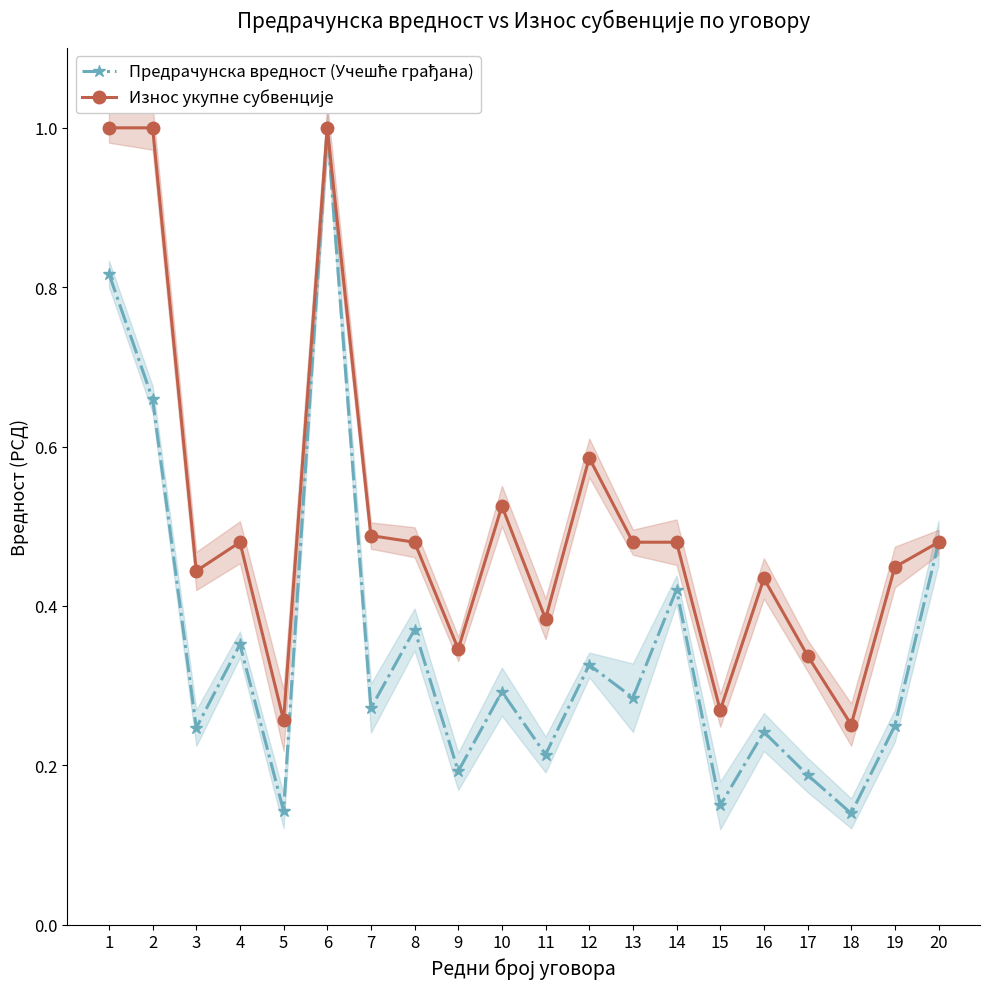

At which label is Износ укупне субвенције closest to 0?

18